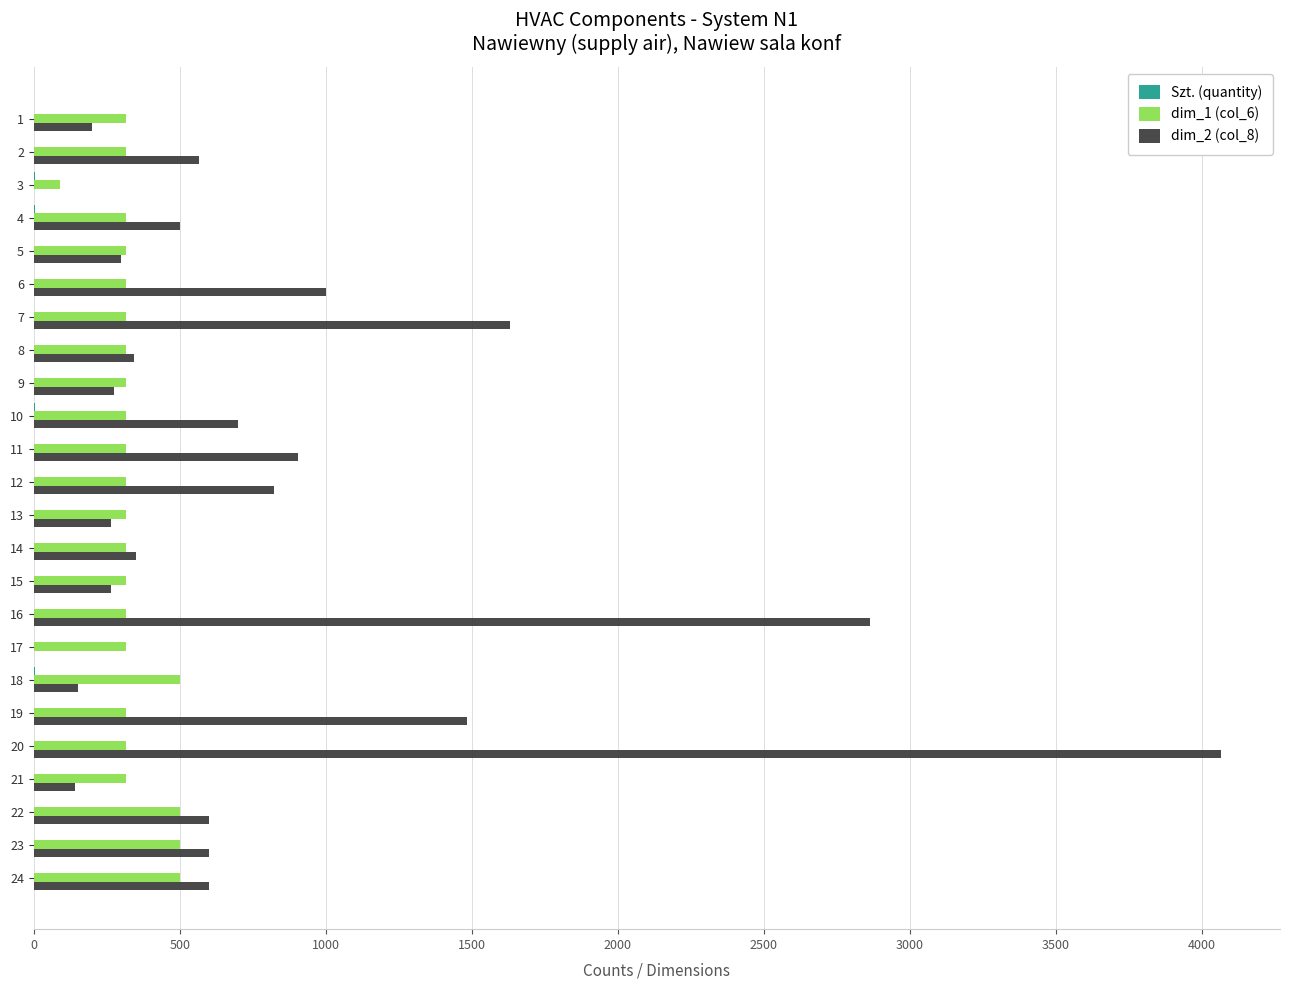

Is the value of dim_1 (col_6) at 21 greater than the value of dim_2 (col_8) at 7?

No